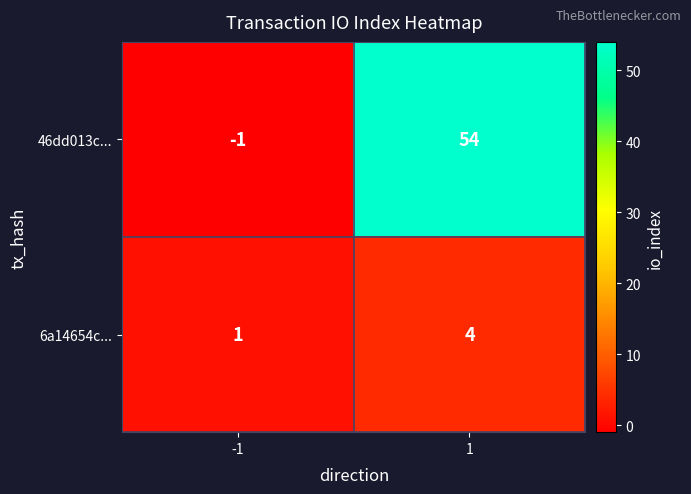

Is the value of 46dd013c... at -1 greater than the value of 6a14654c... at -1?

No